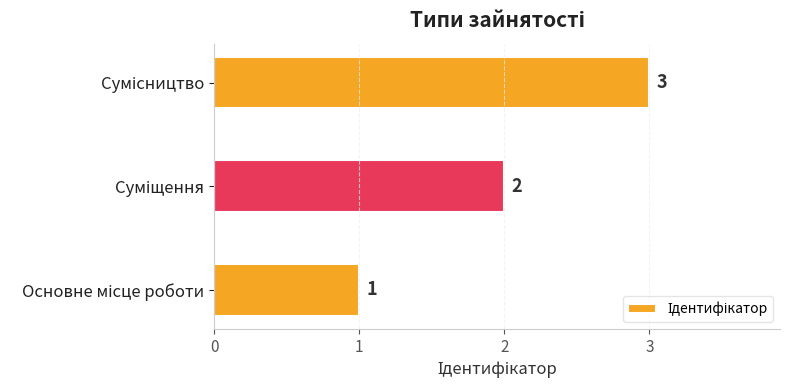

What is the greatest value displayed?

3